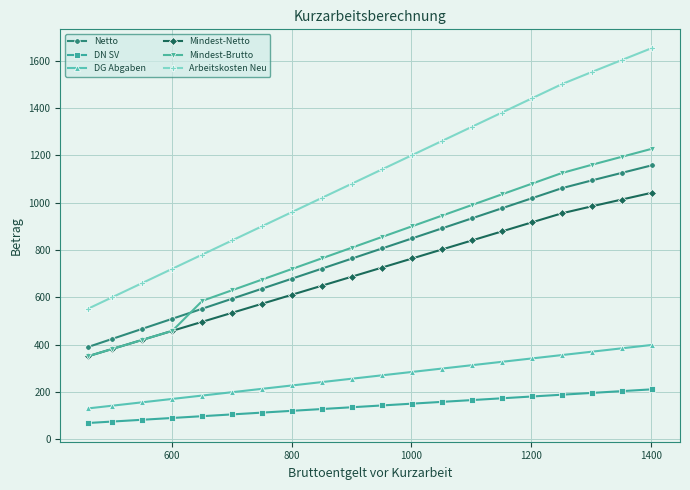

Which series has the largest range (max minus min)?

Arbeitskosten Neu